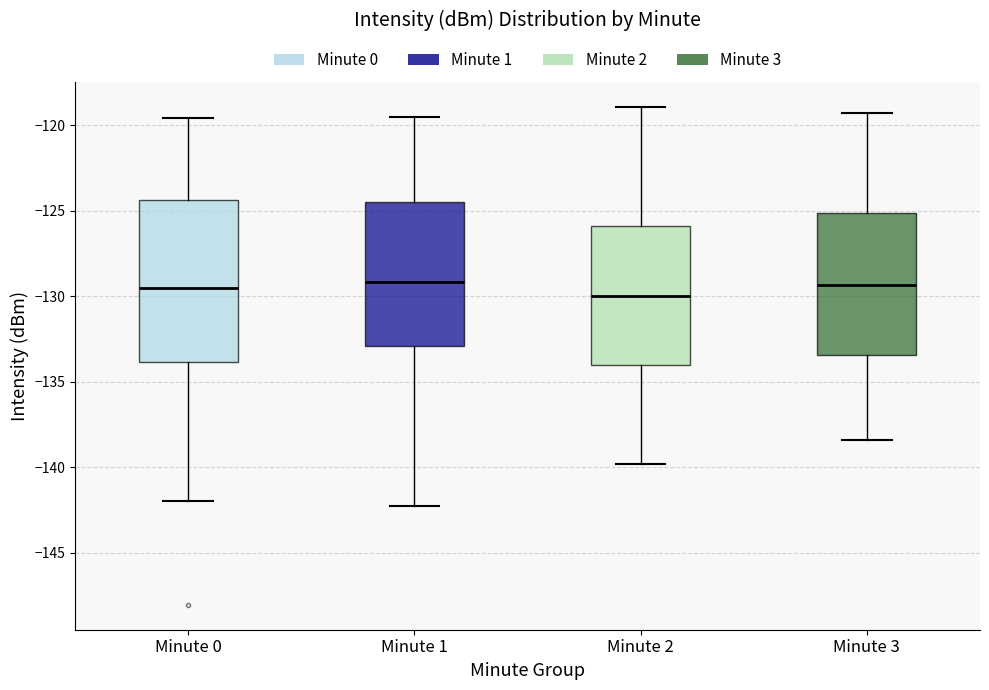

Where is the upper edge of the box for Minute 0 on the y-axis? The values are not printed on the chart, so give them approximately, as read against the axis.

-124.5